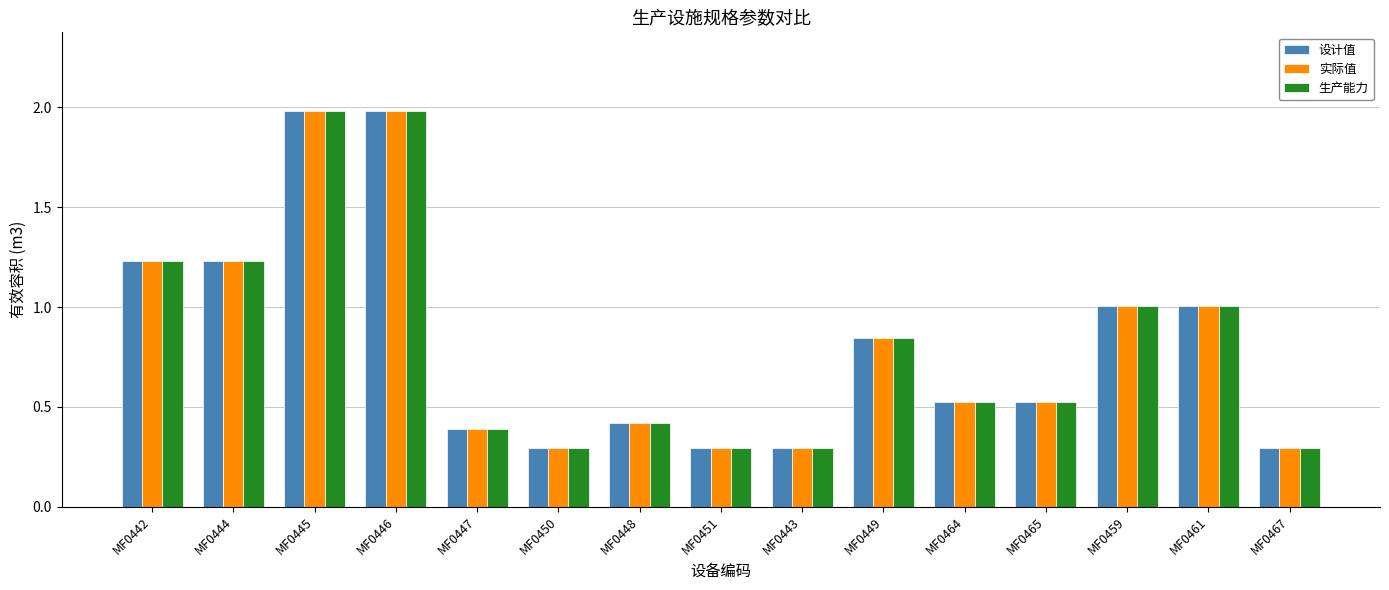

What is the sum of the 实际值 values at MF0443 and MF0444?

1.5